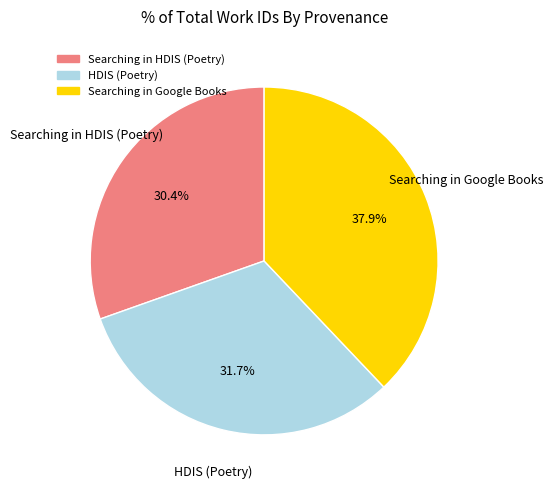

What percentage is NOT represented by HDIS (Poetry)?

68.3%